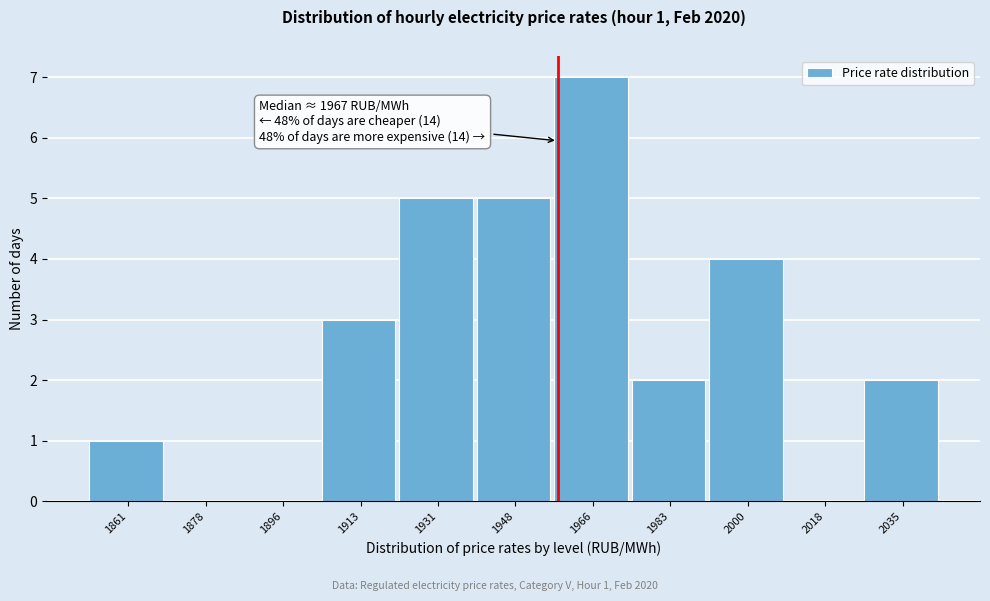

Reading left to right, extract all data points from this chart.

1861=1	1878=0	1896=0	1913=3	1931=5	1948=5	1966=7	1983=2	2000=4	2018=0	2035=2